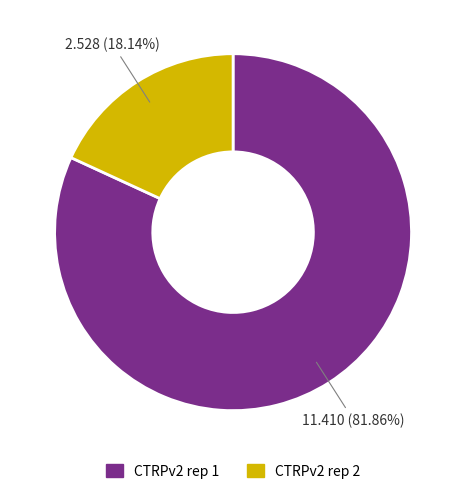

Combined, do CTRPv2 rep 2 and CTRPv2 rep 1 account for over 50%?

Yes